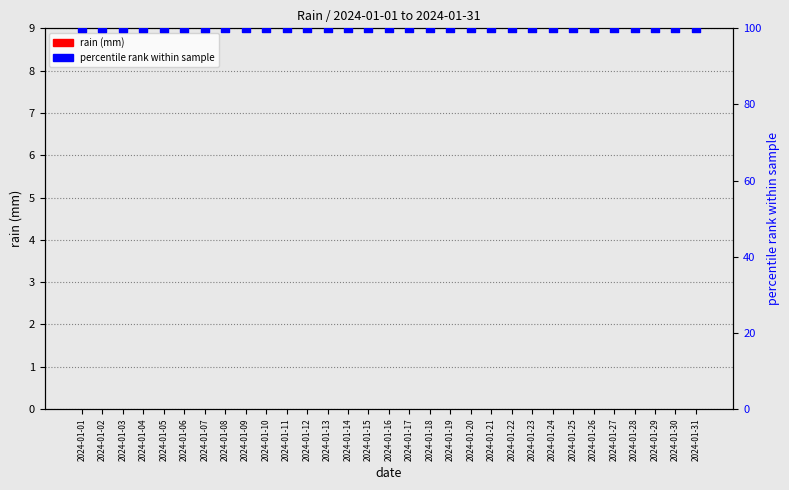

What are all the series names shown in the legend?

rain (mm), percentile rank within sample